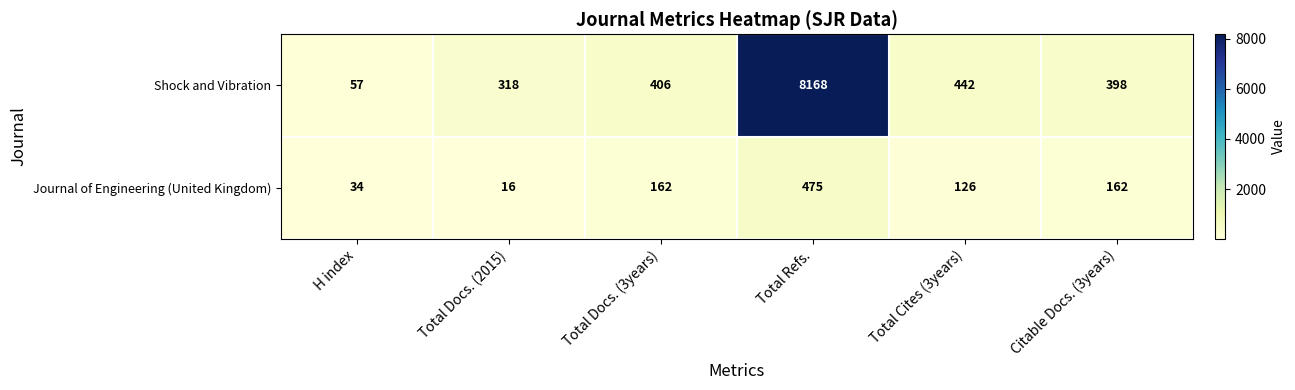

The Shock and Vibration series shows 442 at Total Cites (3years). True or false?

True